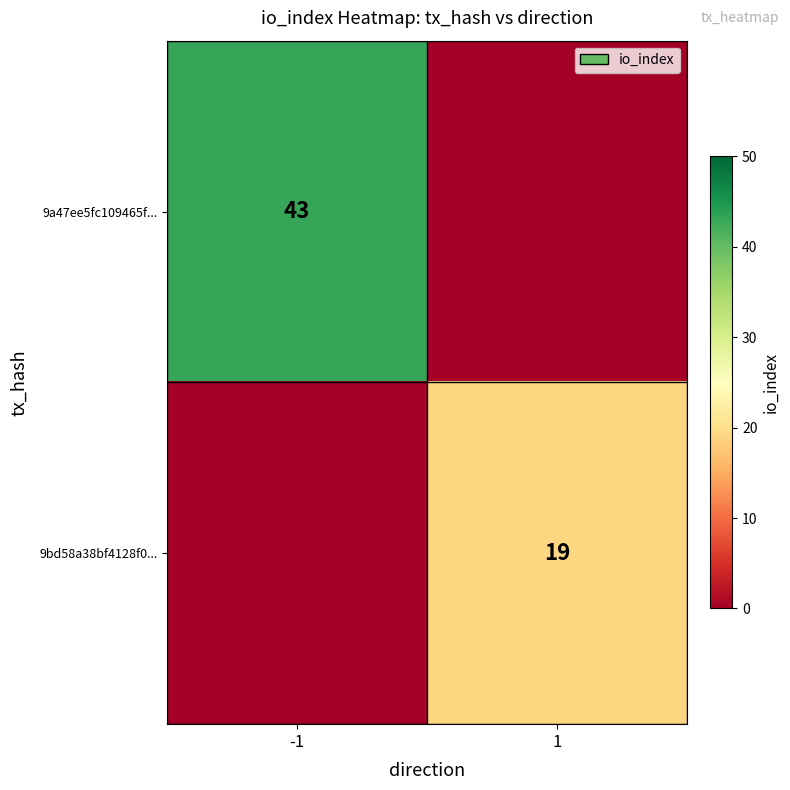

The 9a47ee5fc109465f... series shows 25 at -1. True or false?

False